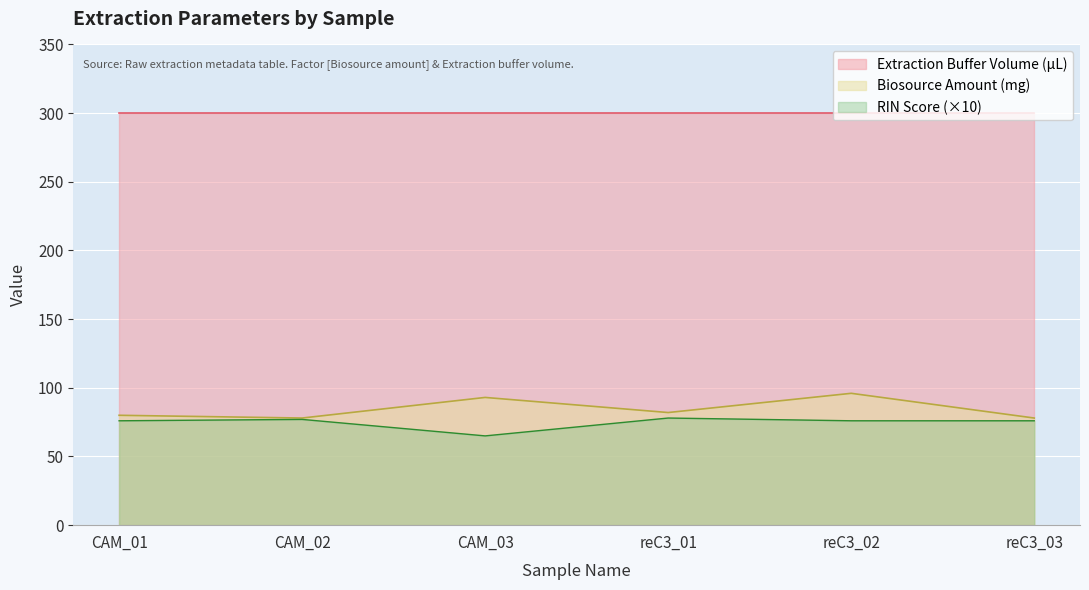

What is the lowest value of the Biosource Amount (mg) series?

78